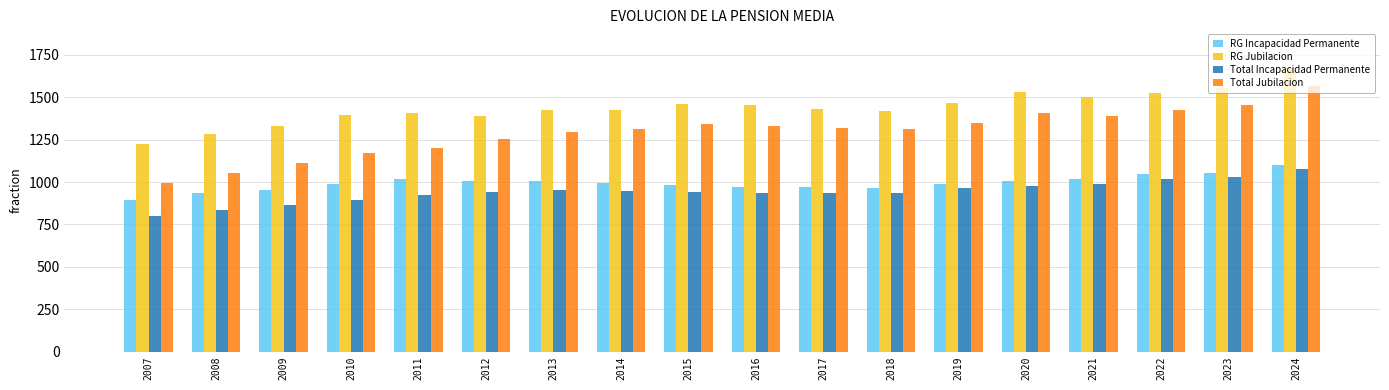

Are the bars grouped side by side (vs. stacked)?

Yes